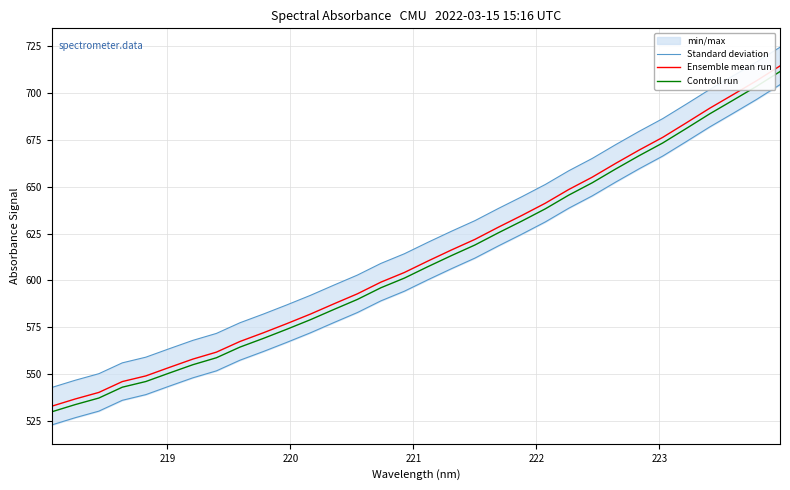

What is the lowest value of the Ensemble mean run series?

532.8